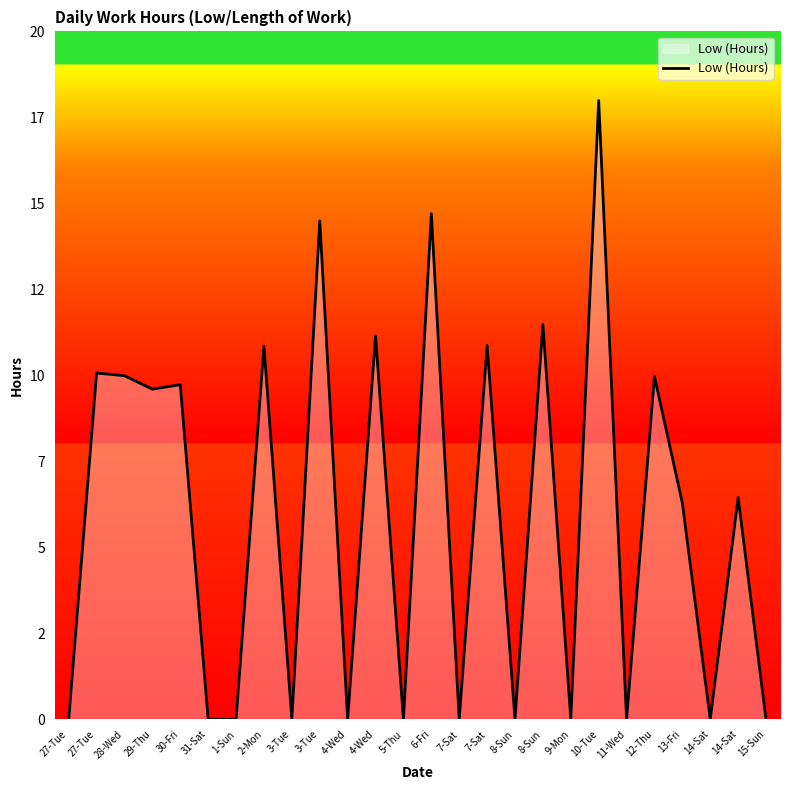

Does the chart display data point markers on the line(s)?

No